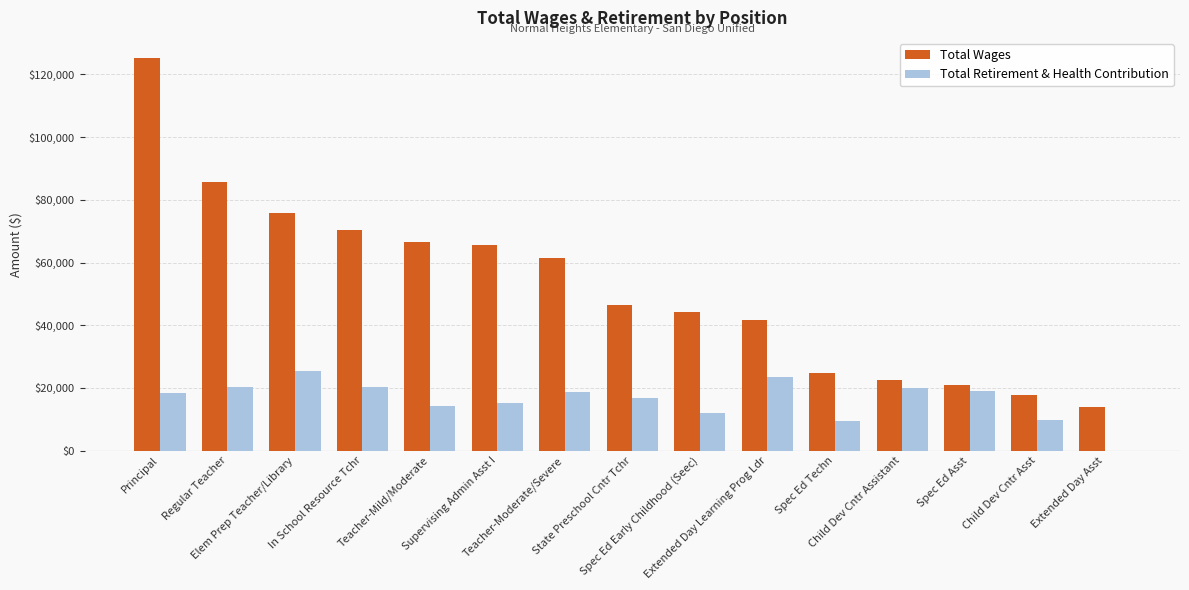

Which series has the largest total across all categories?

Total Wages